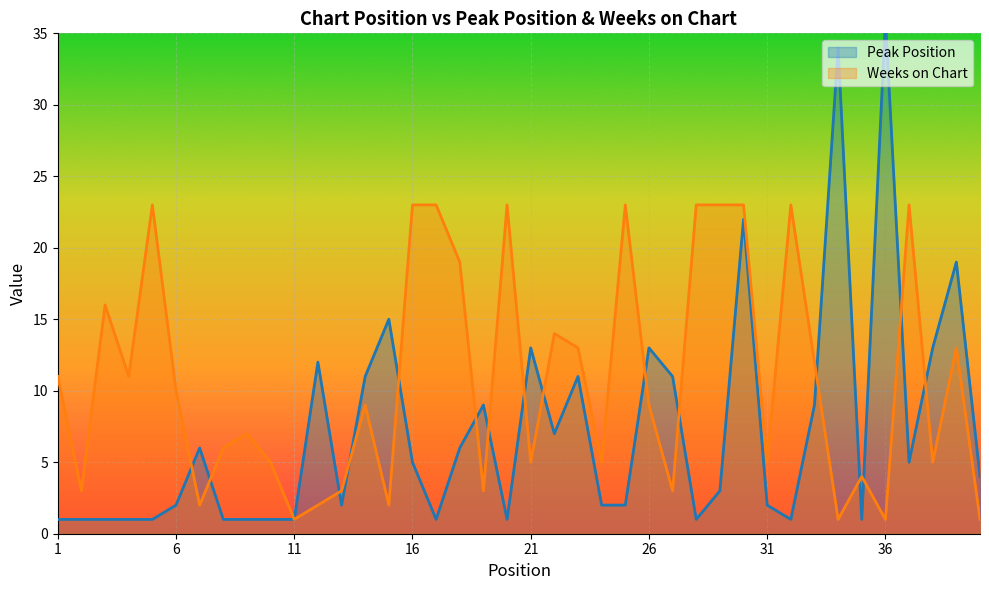

At which category is the sum across all series the highest?

30